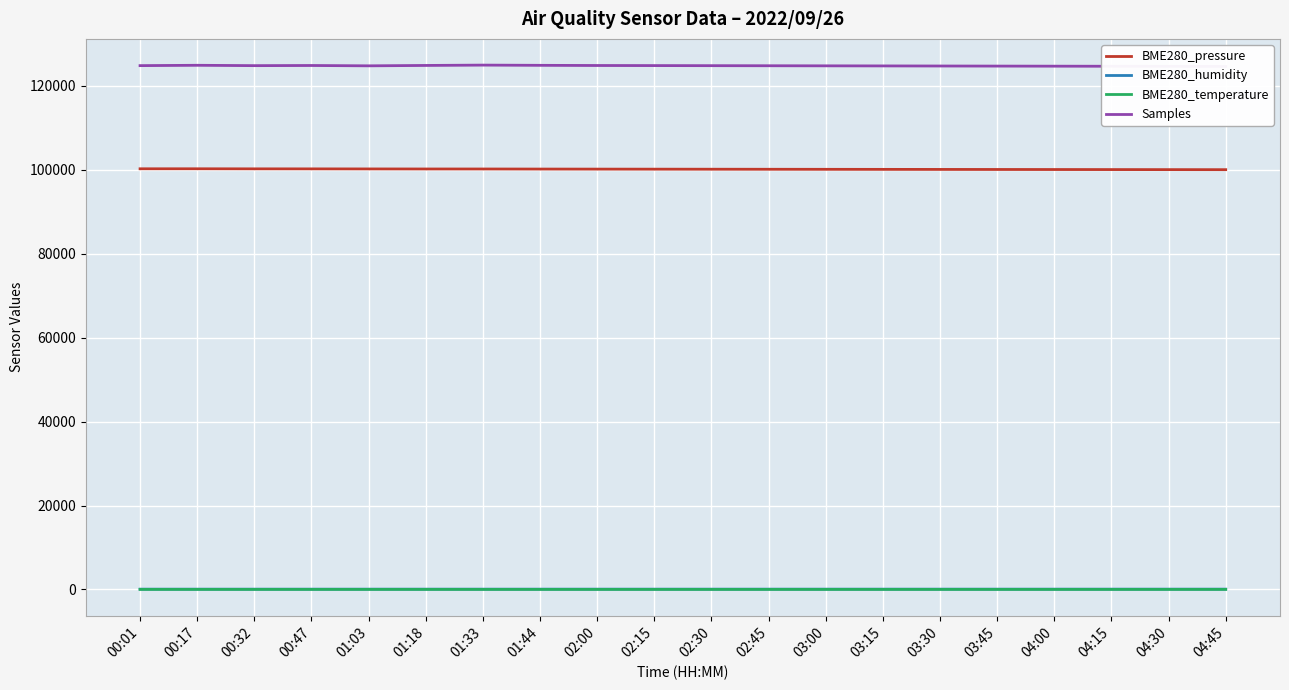

True or false: Samples has a value of 51663.6 at 01:18.

False